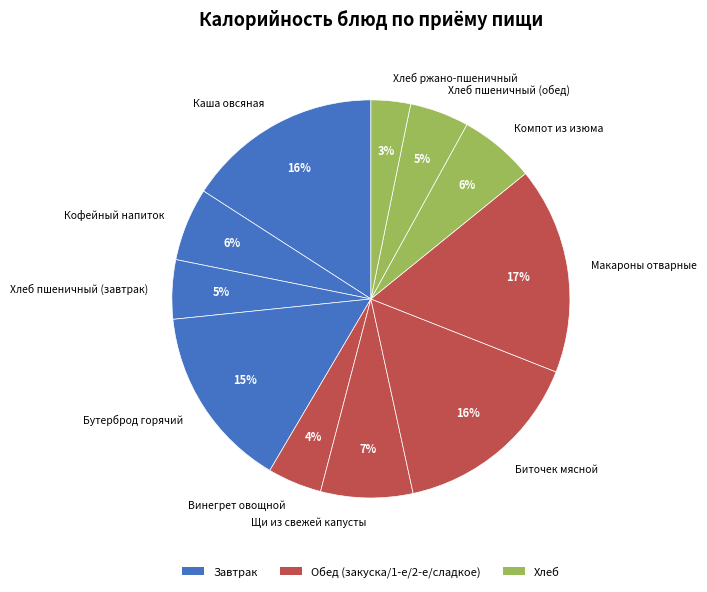

Which slice is the smallest?

Хлеб ржано-пшеничный